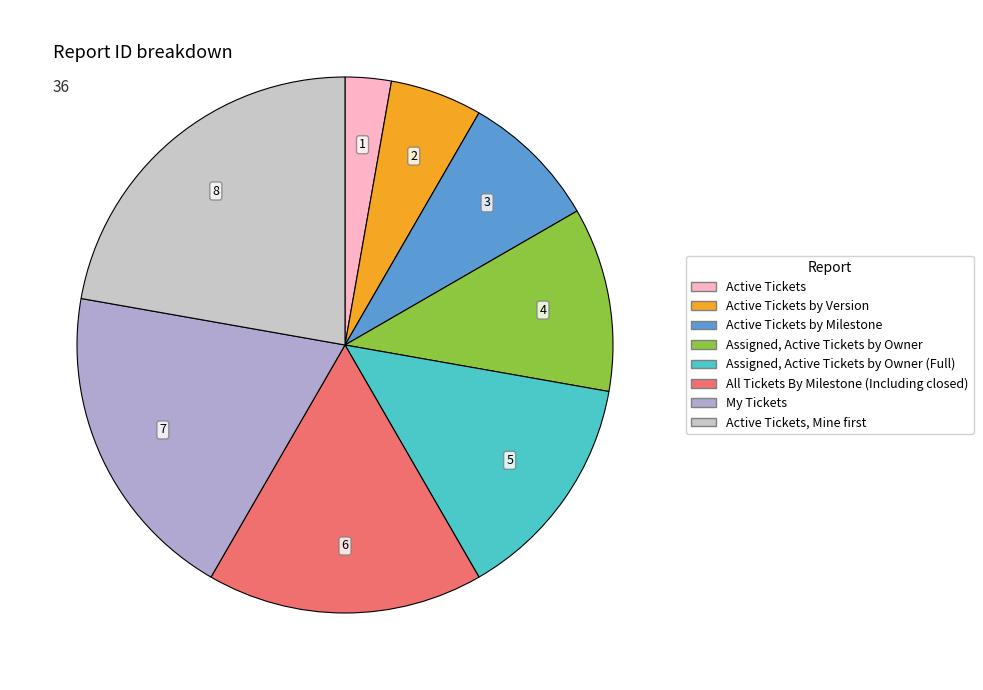

Is there a majority slice in this chart?

No